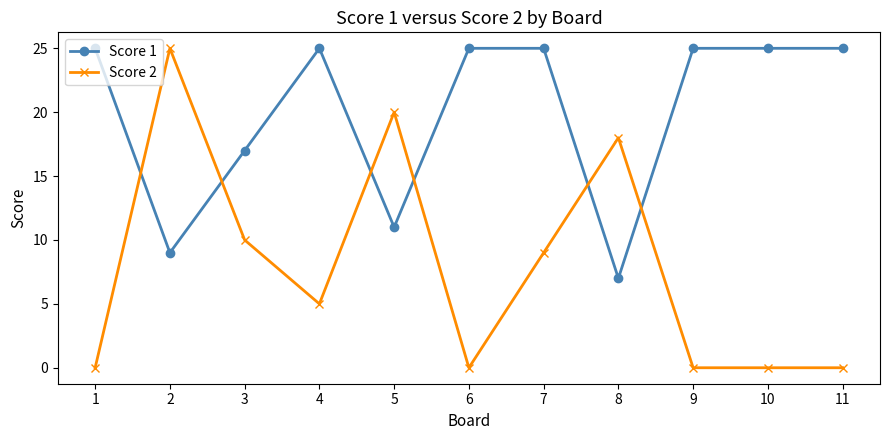

Where is the first local minimum for Score 2?

4